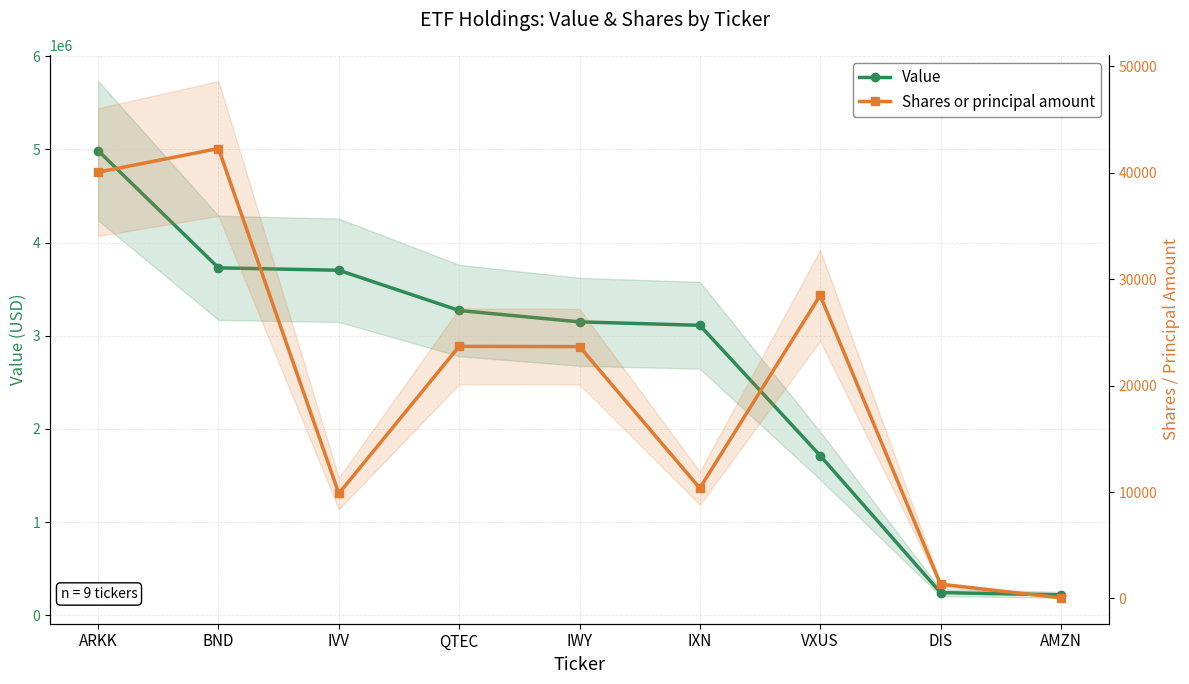

Rank the series by their average value, from highest to lowest.

Value, Shares or principal amount